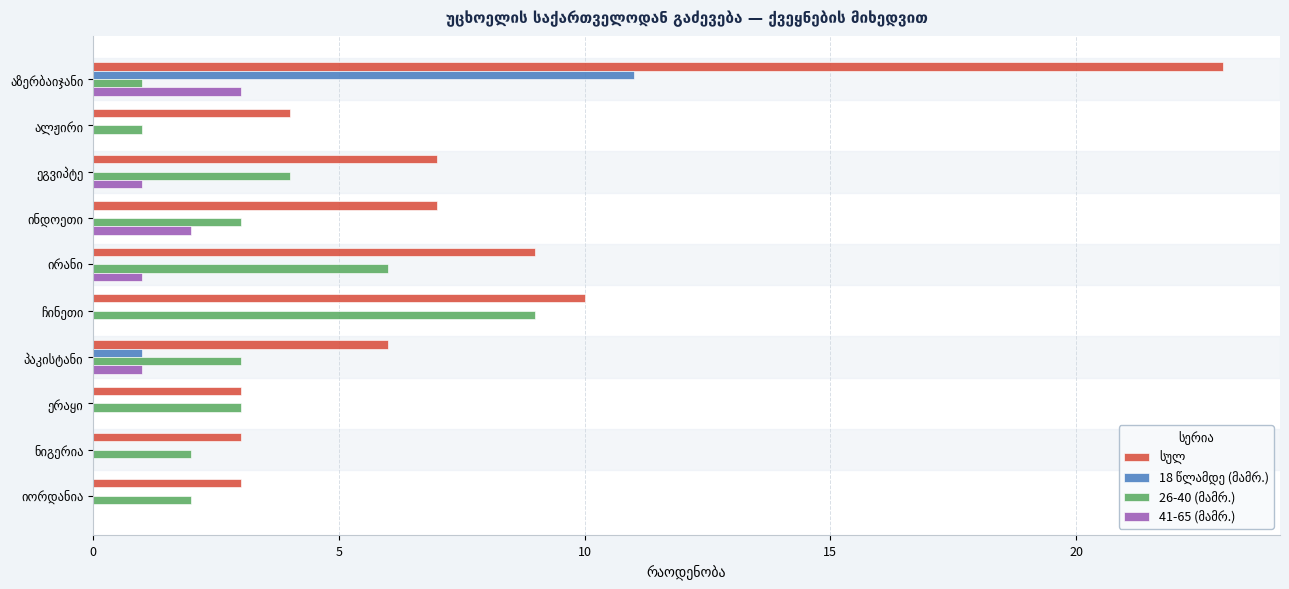

At how many categories does at least one series exceed 6?

5